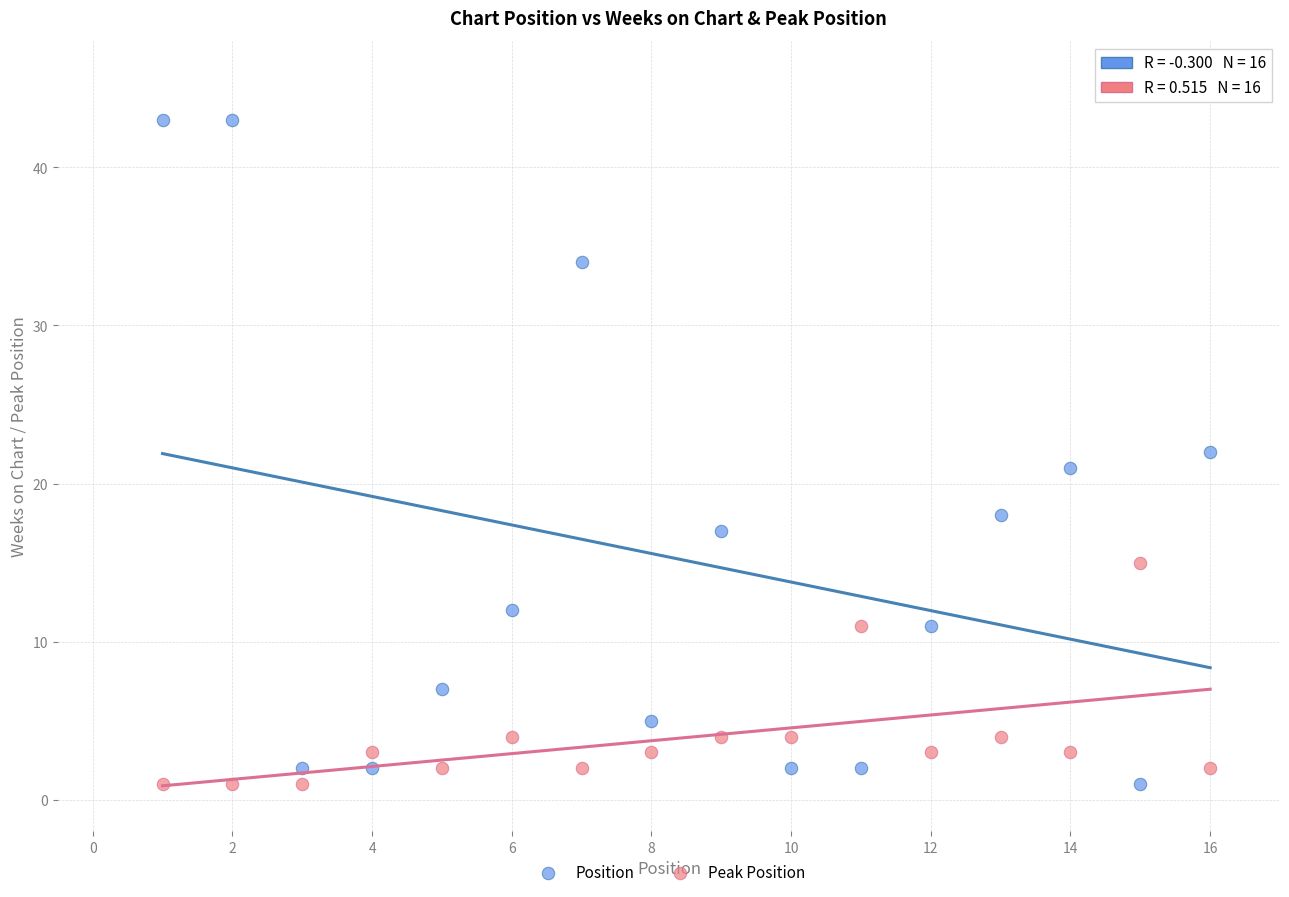

Which series has the largest Y range (max minus min)?

Position